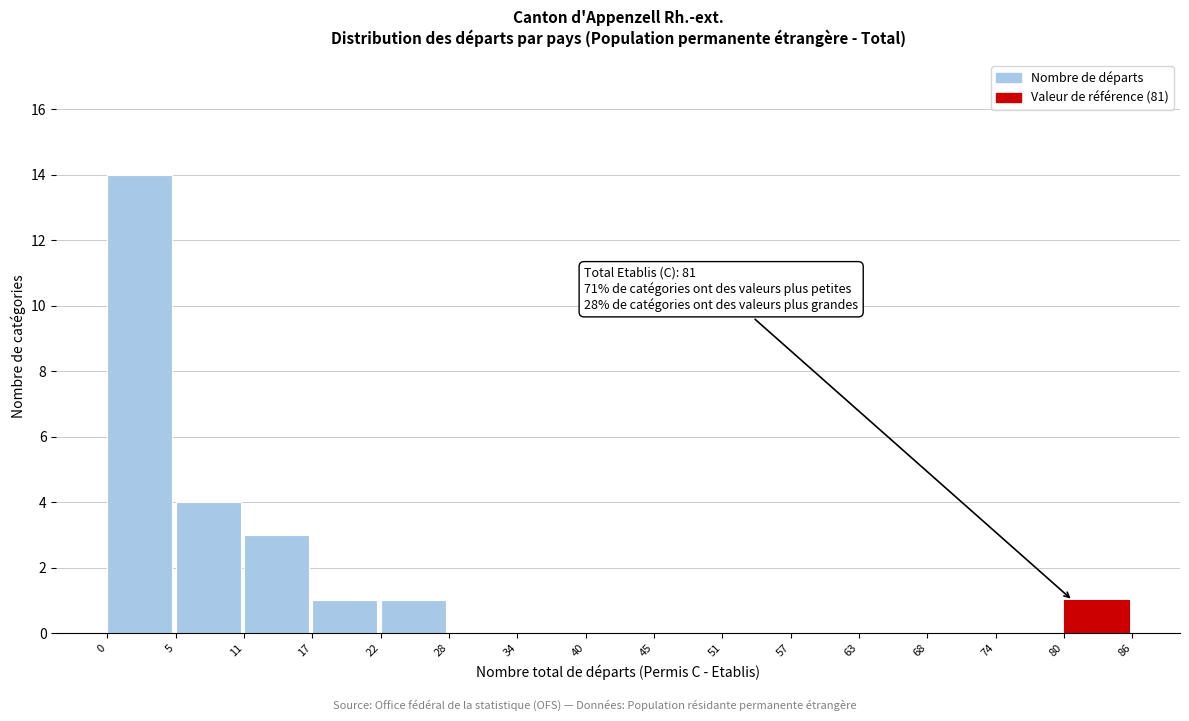

Over which range of the x-axis is the bar tallest?

0 to 5